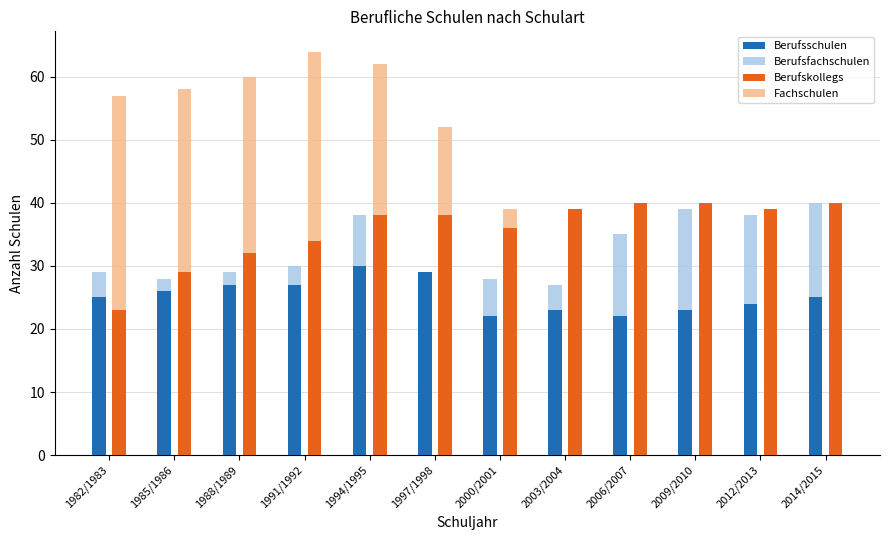

Read the Berufskollegs value at 2003/2004.

39